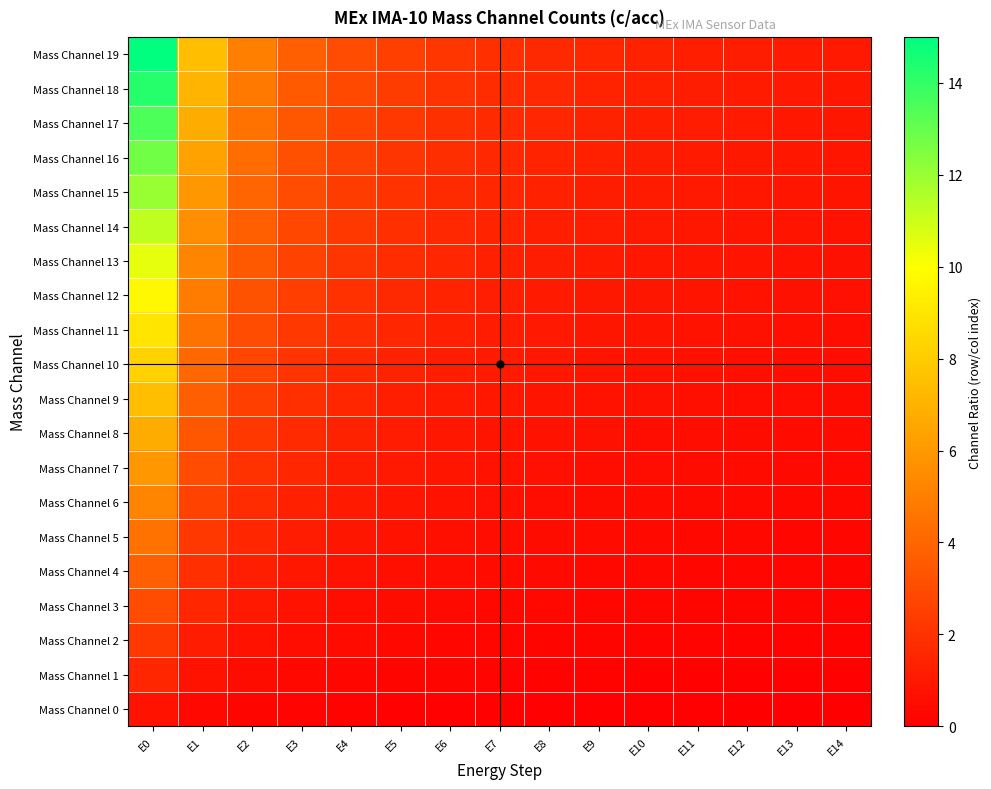

How many categories are shown in the chart?

15